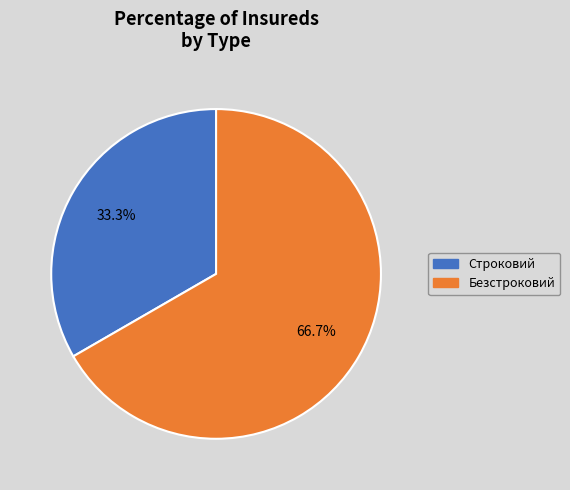

What is the ratio of the value at Безстроковий to the value at Строковий?

2.0